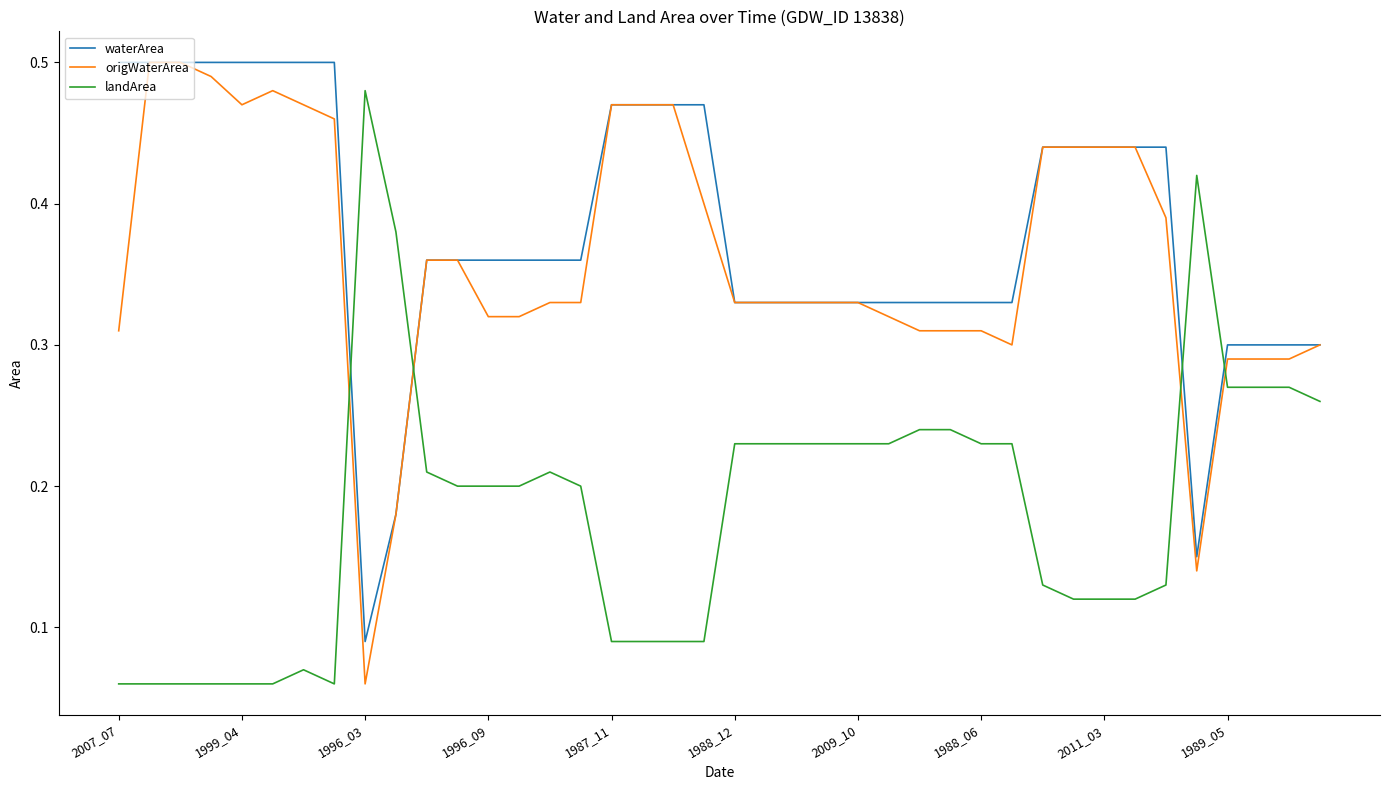

After their last crossing, which series has the higher values: waterArea or landArea?

waterArea